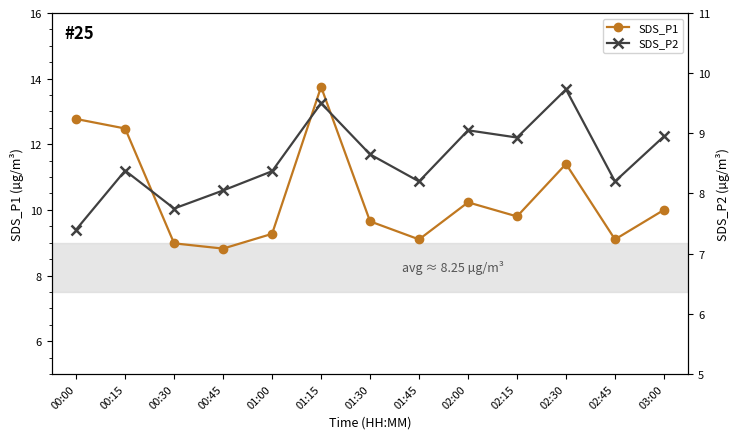

Is it true that SDS_P2 equals 9.1 at 02:00?

True